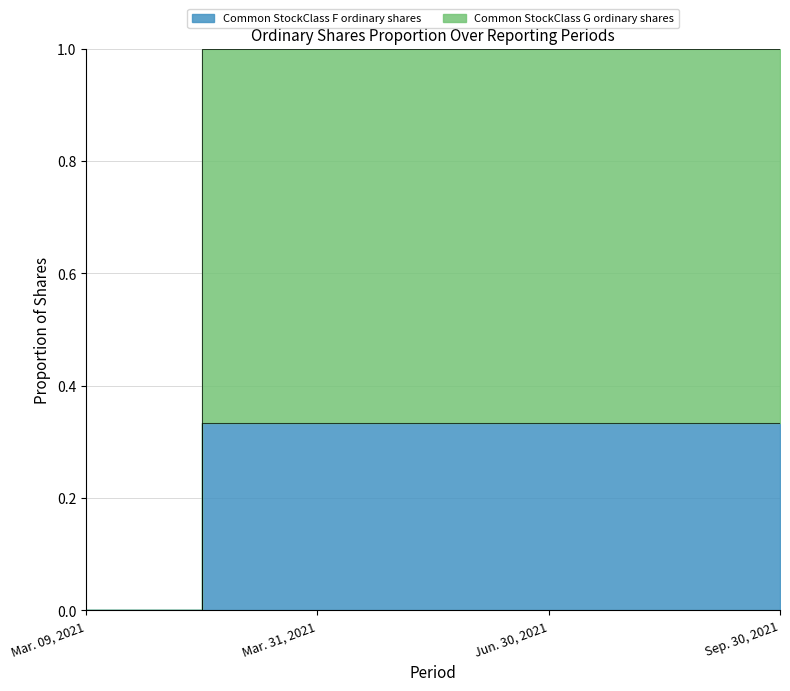

Which category has the lowest value across all series?

Mar. 09, 2021